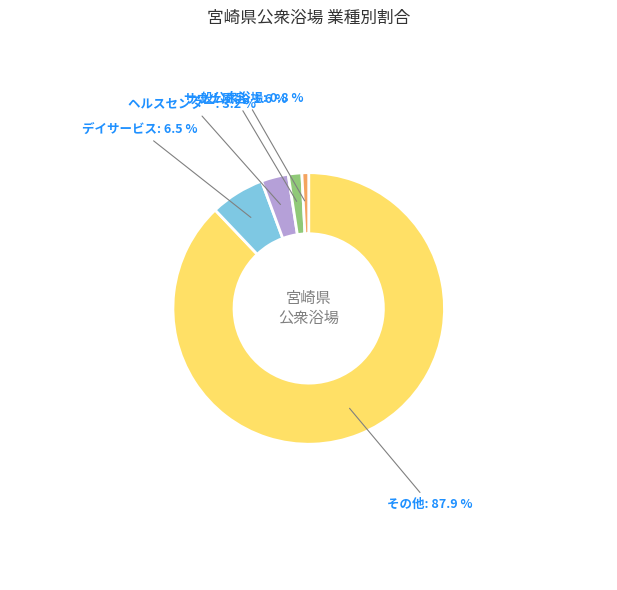

Does any single category account for the majority?

Yes